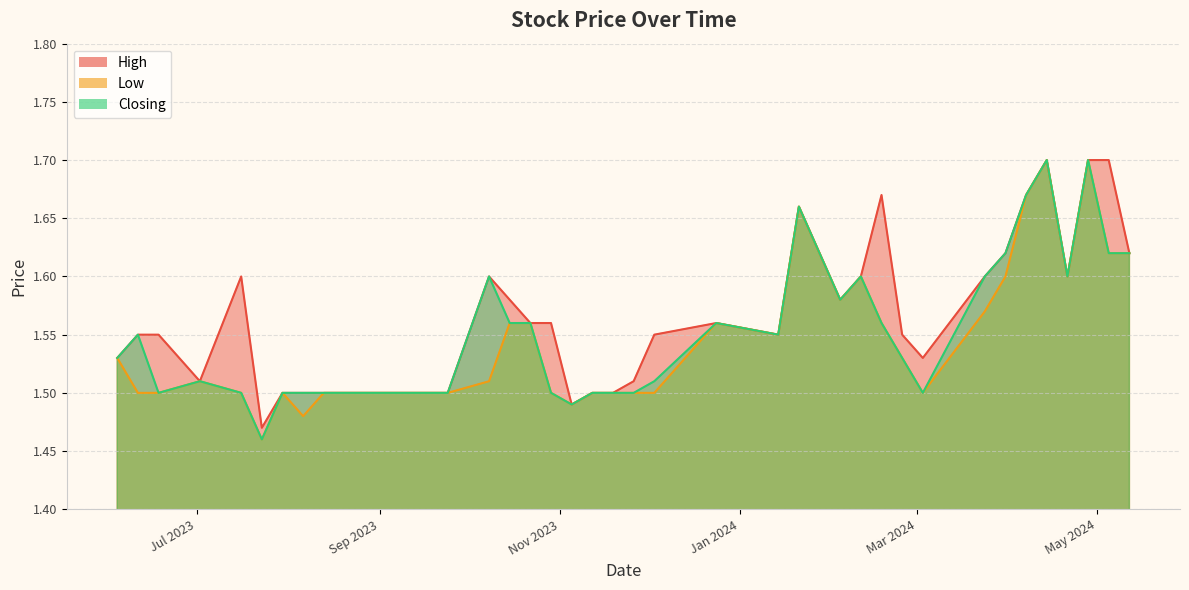

Does the chart display data point markers on the line(s)?

No